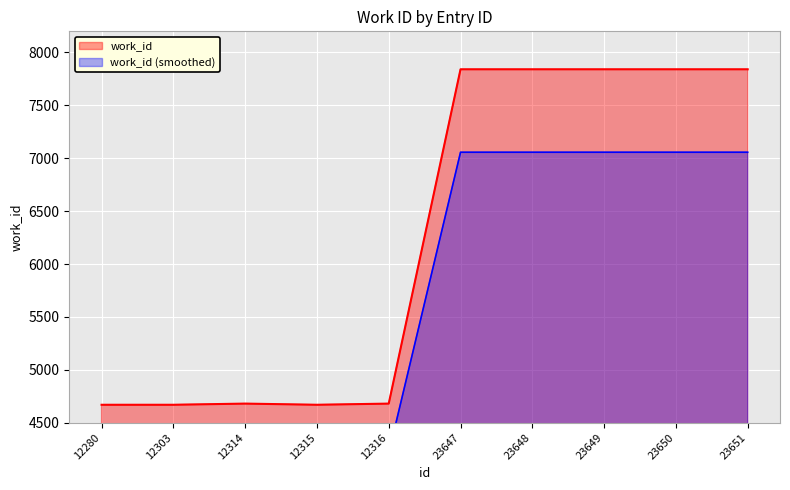

Is it true that the value at 12314 is 4212.0?

True